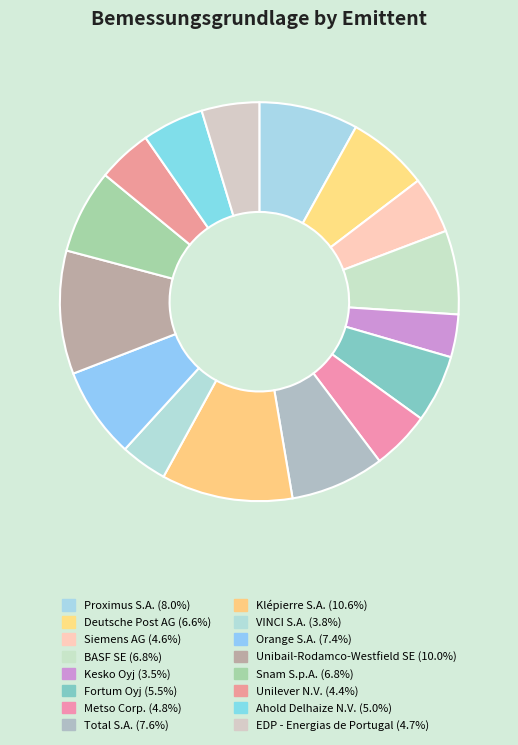

Combined, what portion of the pie is Total S.A. and VINCI S.A.?

11.4%